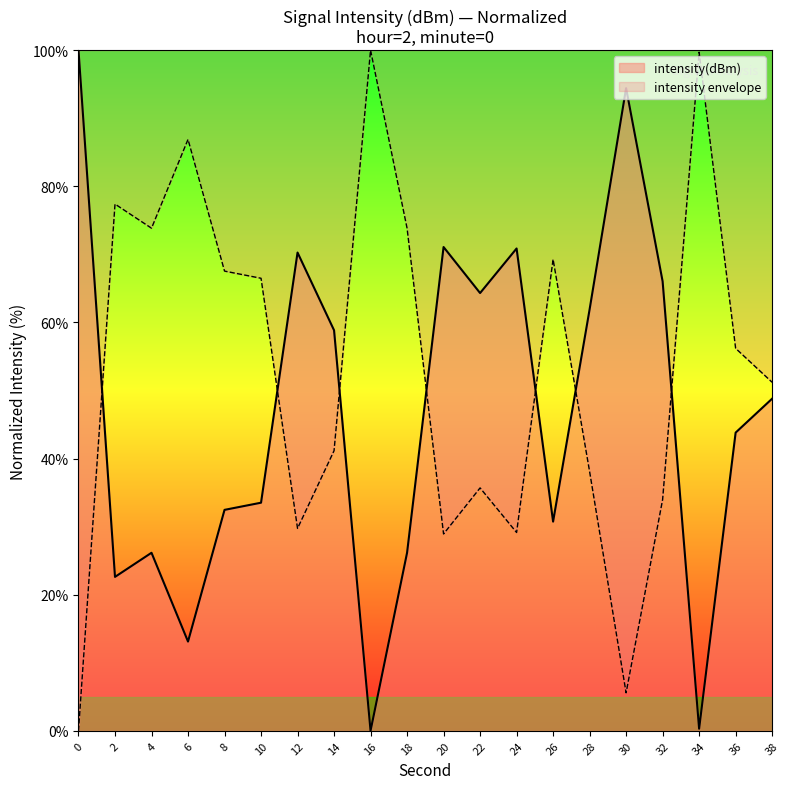

How many lines are shown in the chart?

2